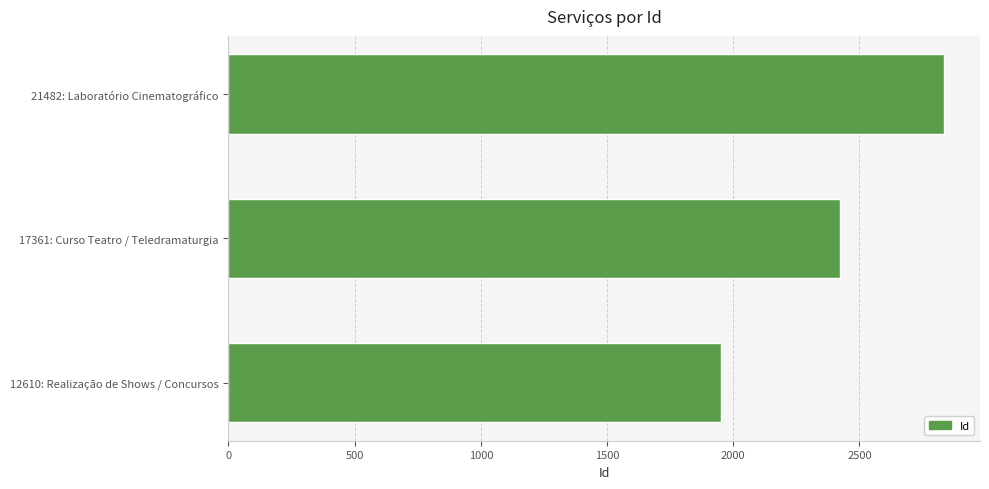

Reading top to bottom, transcribe all the data shown in this chart.

21482: Laboratório Cinematográfico=2836	17361: Curso Teatro / Teledramaturgia=2424	12610: Realização de Shows / Concursos=1952